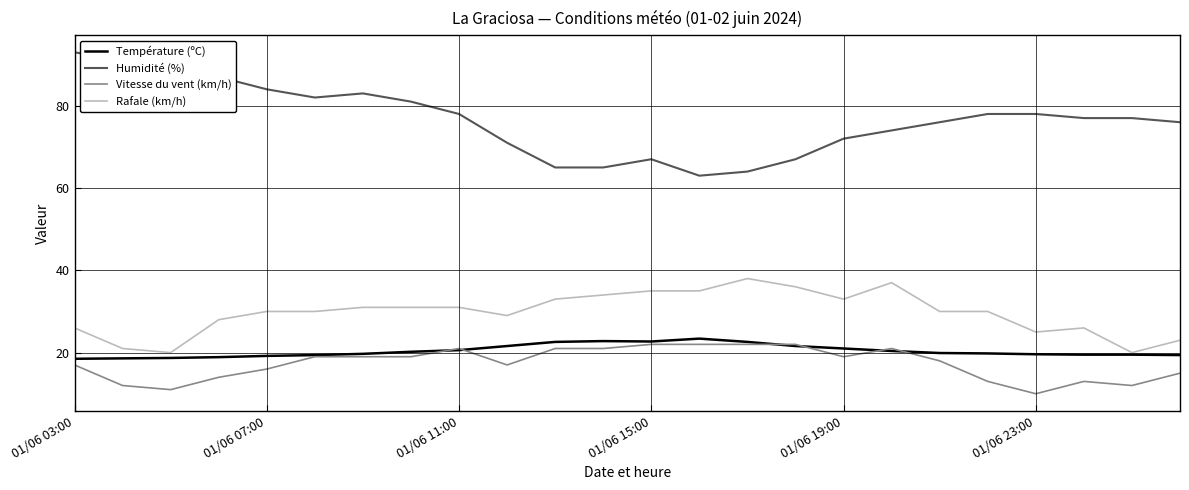

Which series has the widest spread of values?

Humidité (%)